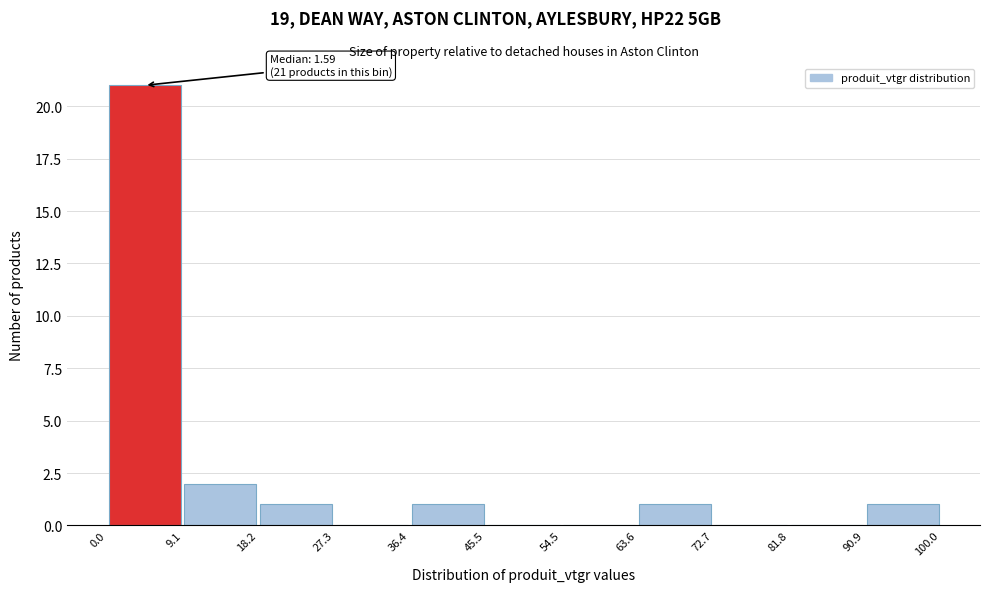

Which range on the x-axis has the tallest bar?

0.0 to 9.1